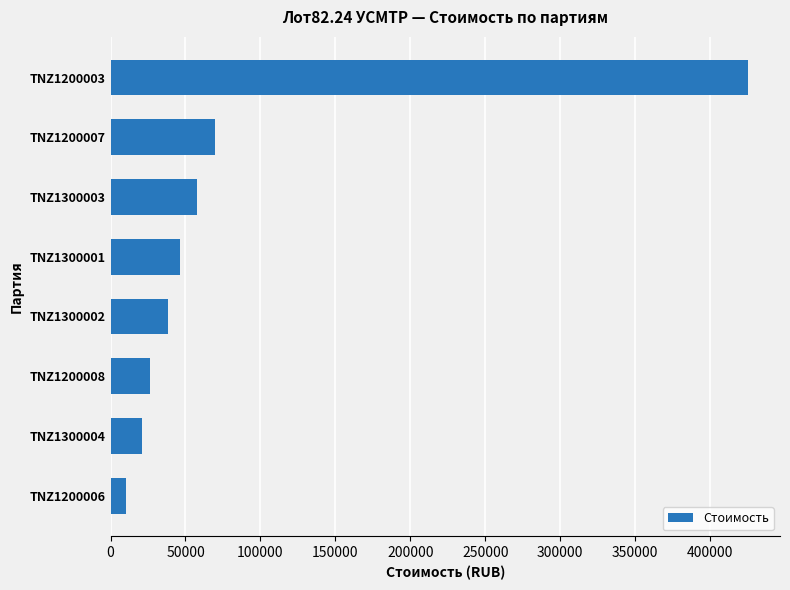

List the labels in order of value, largest first.

TNZ1200003, TNZ1200007, TNZ1300003, TNZ1300001, TNZ1300002, TNZ1200008, TNZ1300004, TNZ1200006